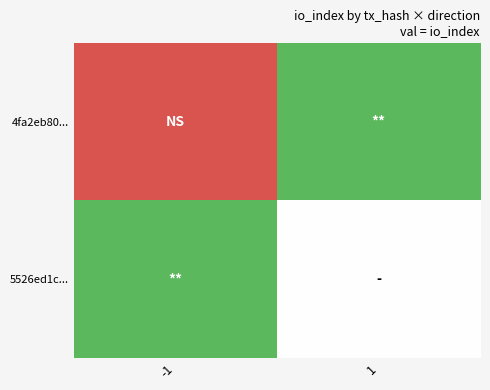

Count the number of data series in this chart.

2